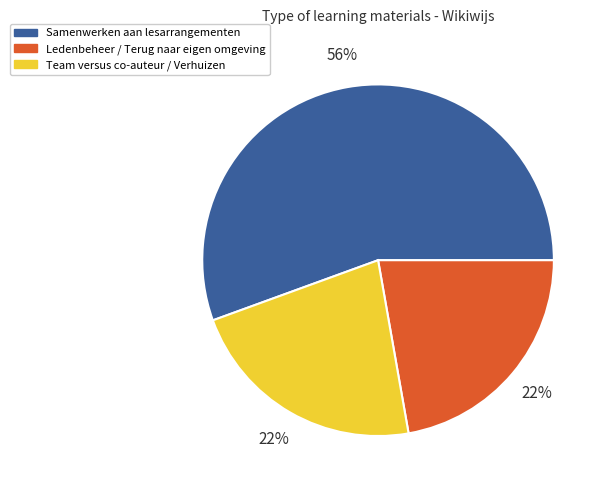

How many slices are in this pie chart?

3